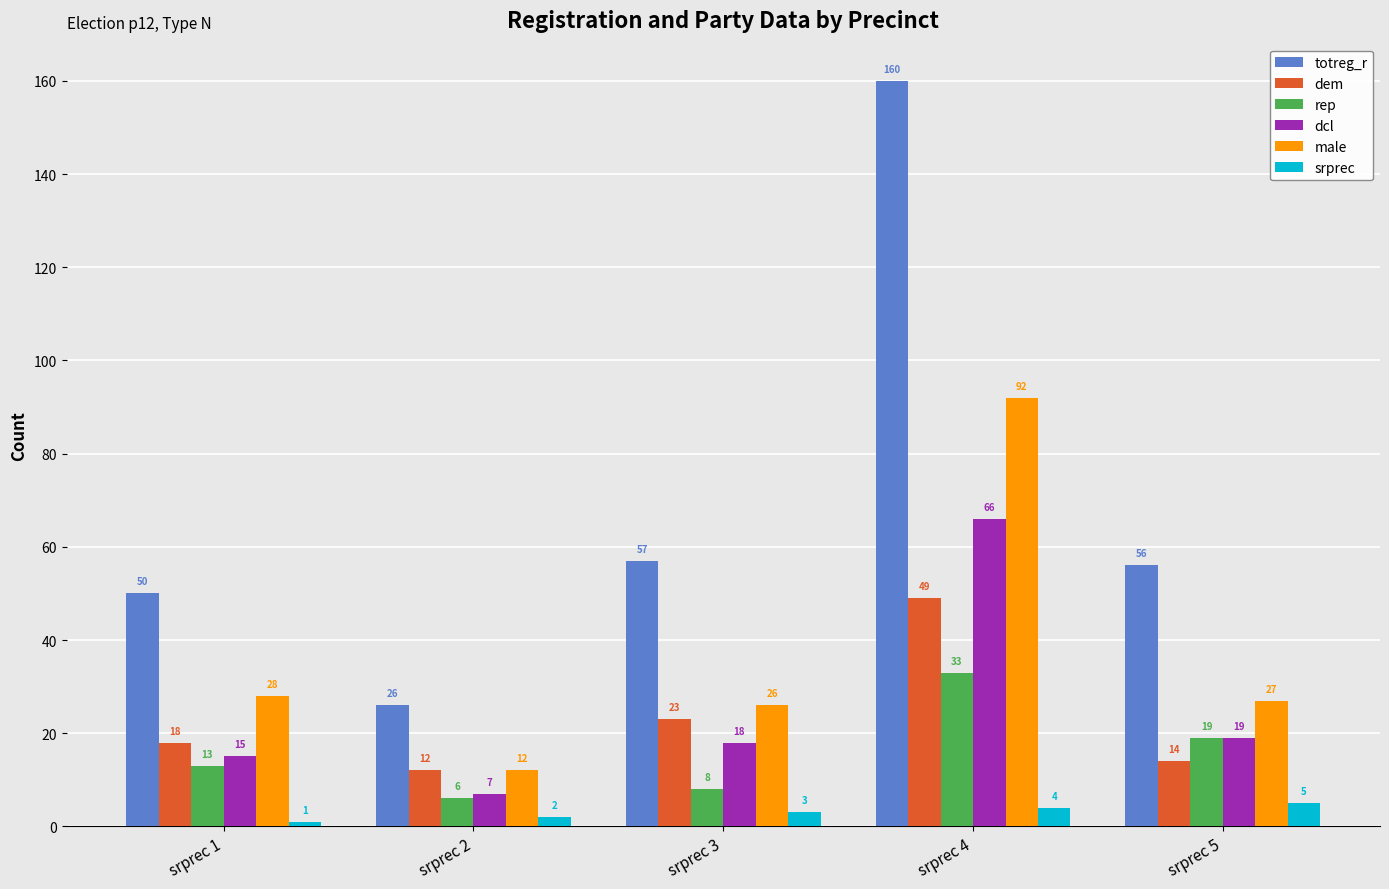

What is the lowest value of the dcl series?

7